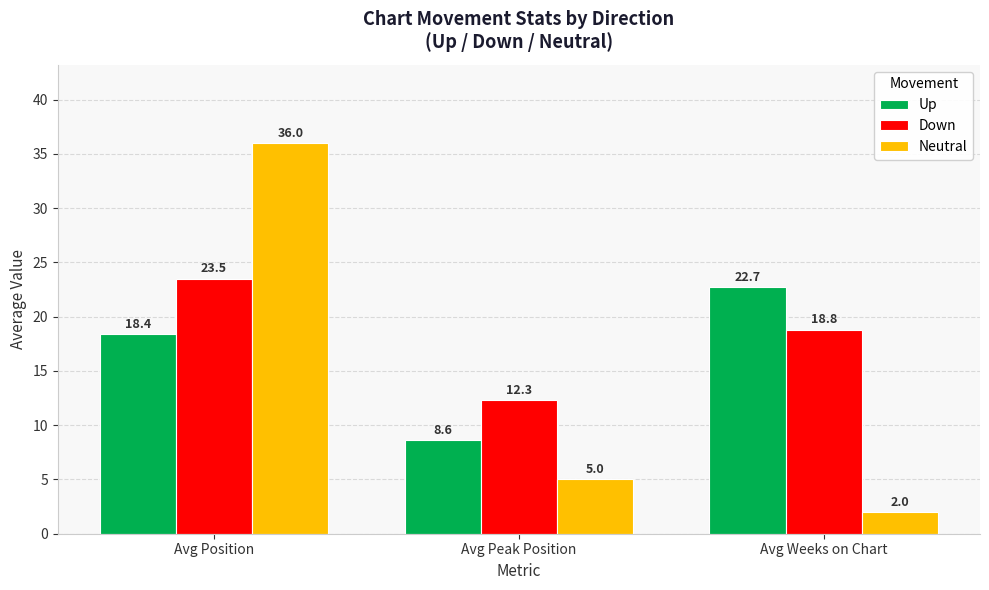

Which label corresponds to the smallest value in the chart?

Avg Weeks on Chart